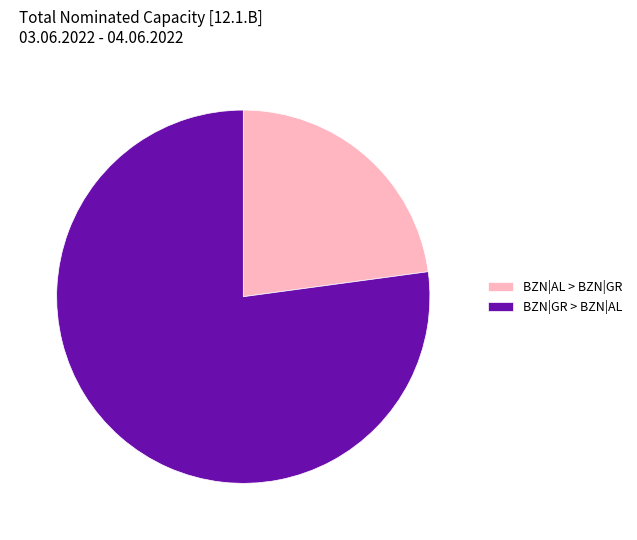

Combined, do BZN|AL > BZN|GR and BZN|GR > BZN|AL account for over 50%?

Yes